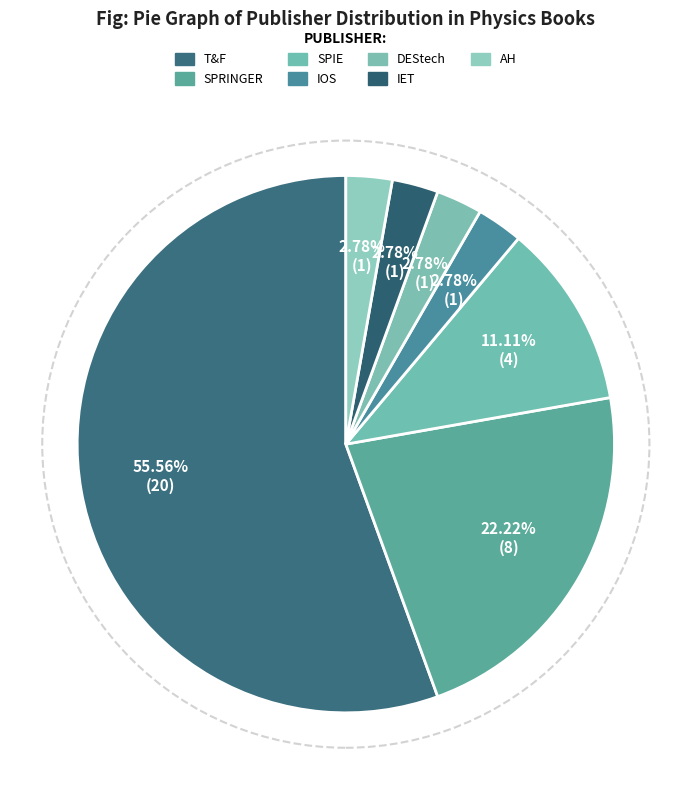

How many slices are in this pie chart?

7